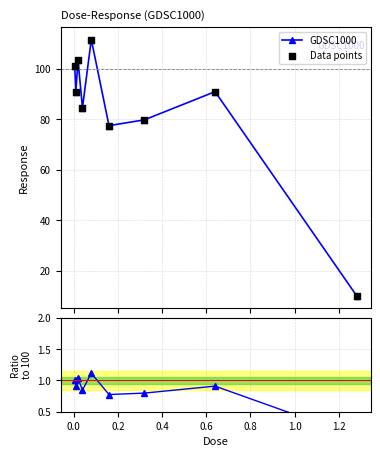

Which series has the largest Y range (max minus min)?

GDSC1000